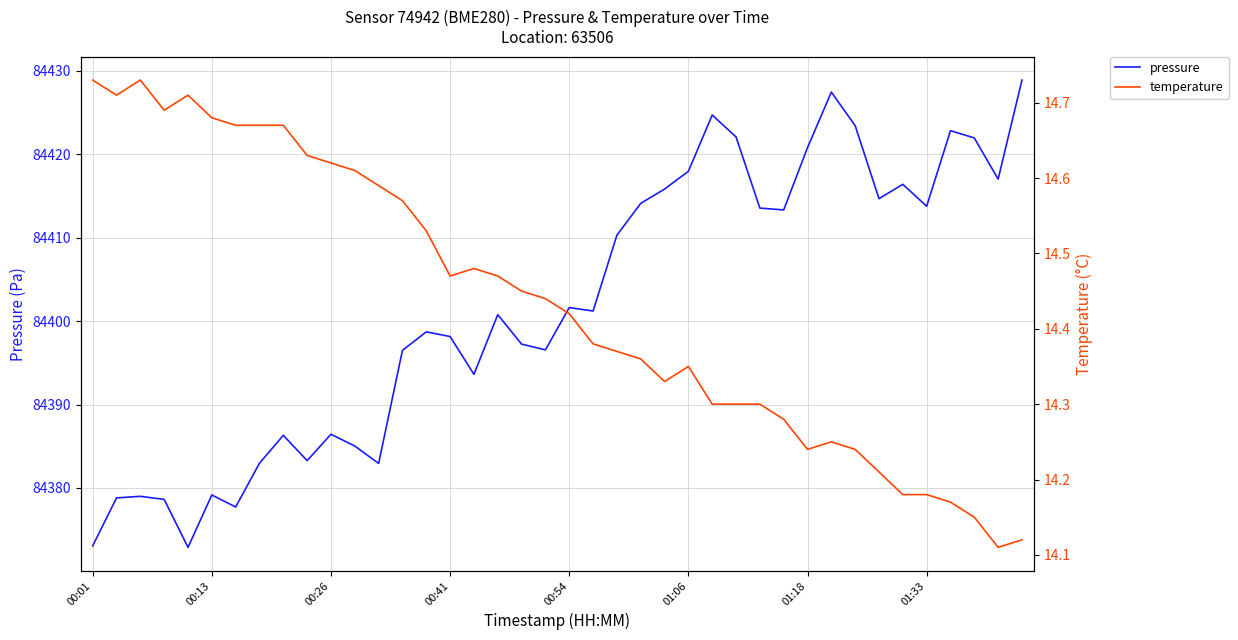

How many data points does each series have?

40